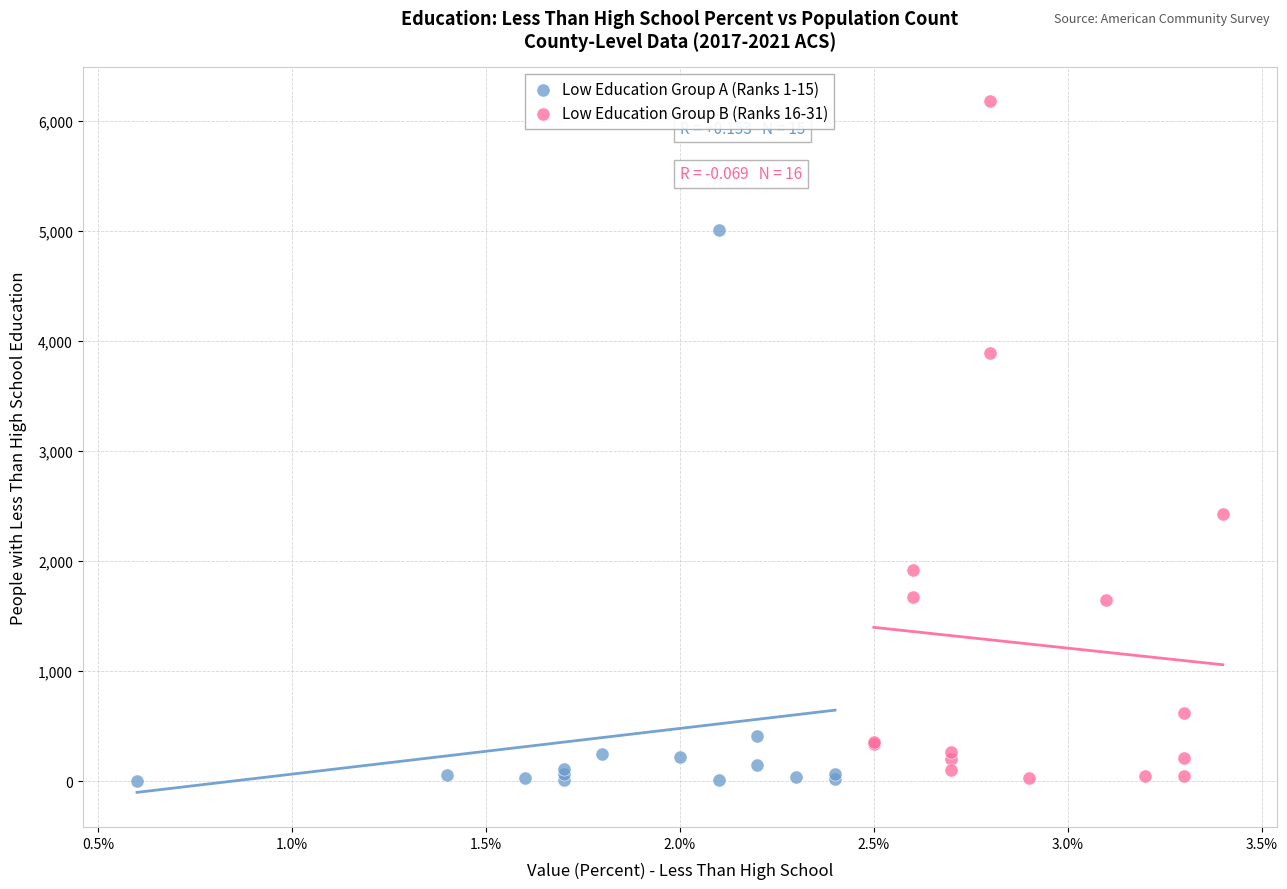

What are all the series names shown in the legend?

Low Education Group A (Ranks 1-15), Low Education Group B (Ranks 16-31)